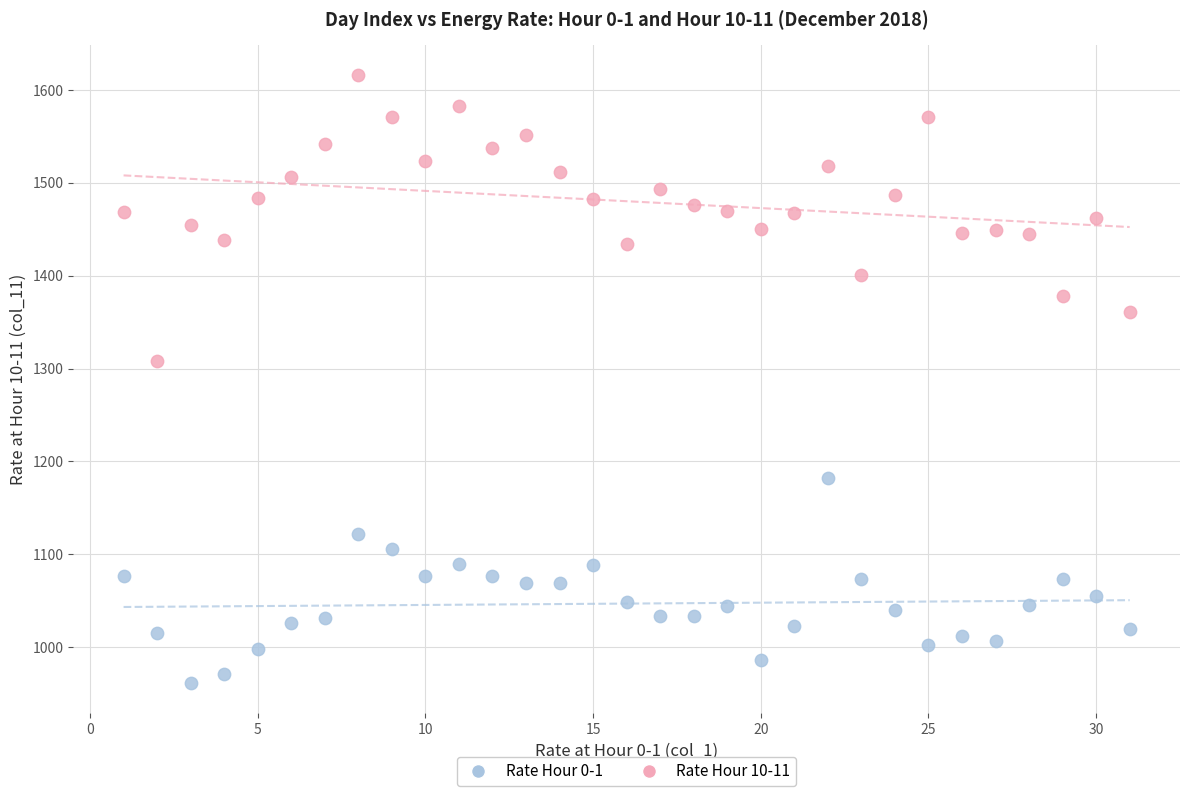

Across all series, what Y value is closest to 1288?

1308.0